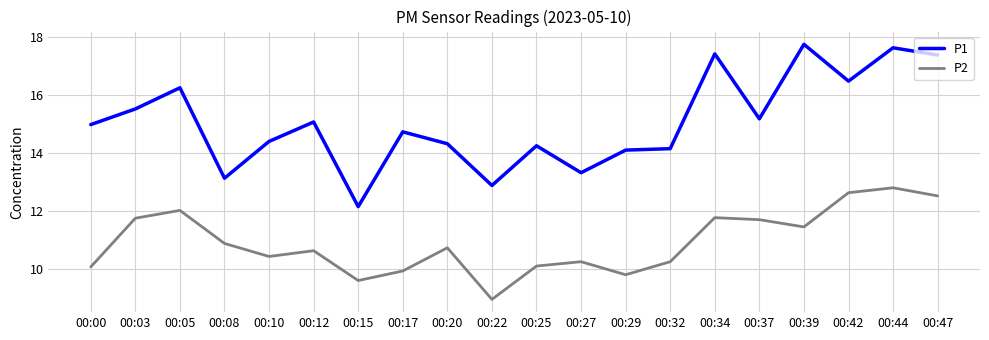

Which series has the largest range (max minus min)?

P1